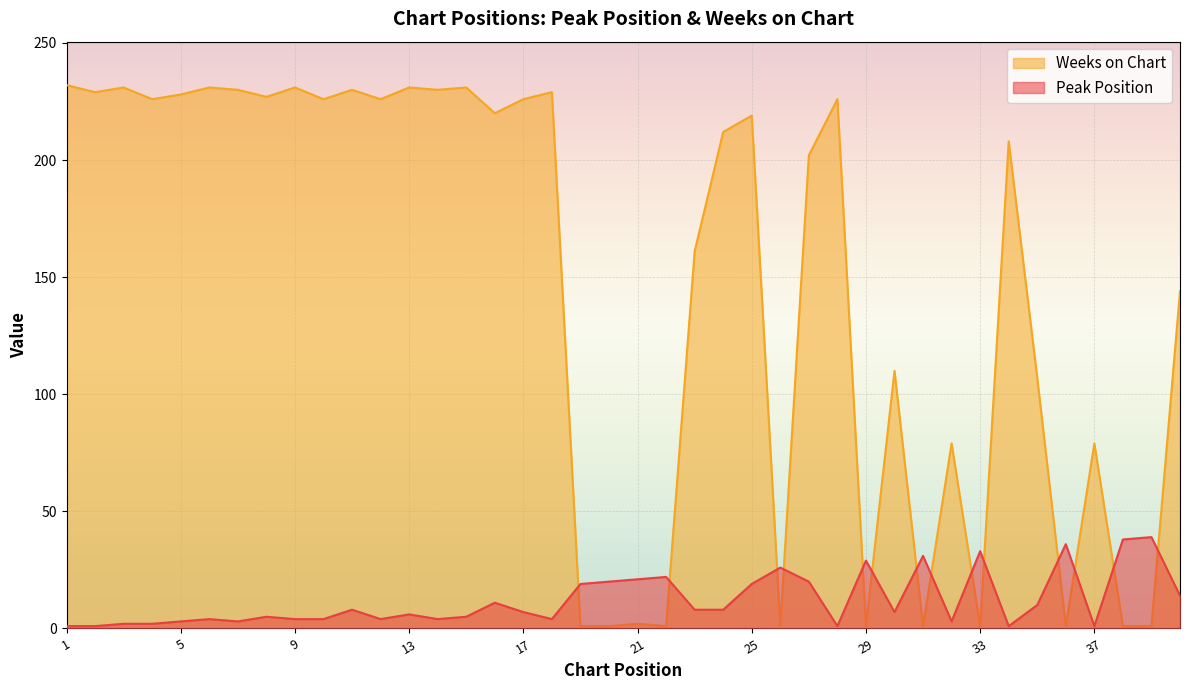

Is it true that Peak Position equals 19 at 25?

True